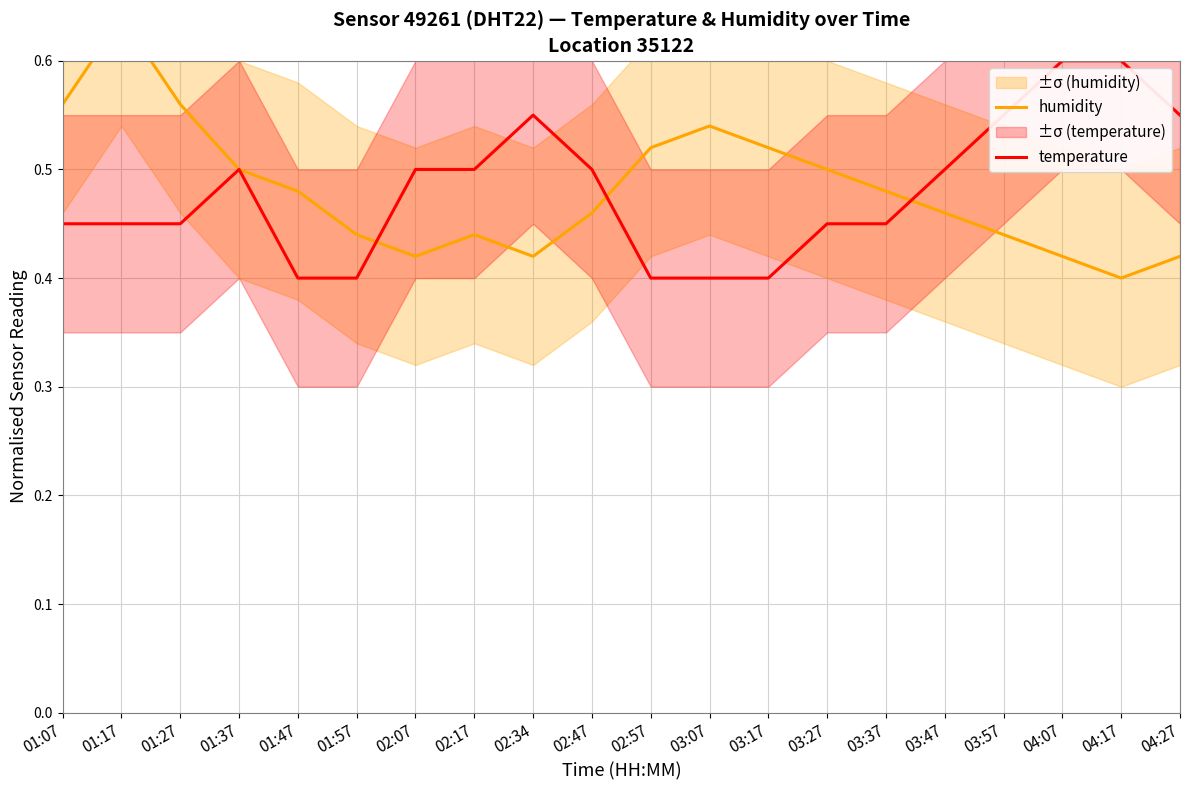

At which label is humidity closest to 0?

04:17